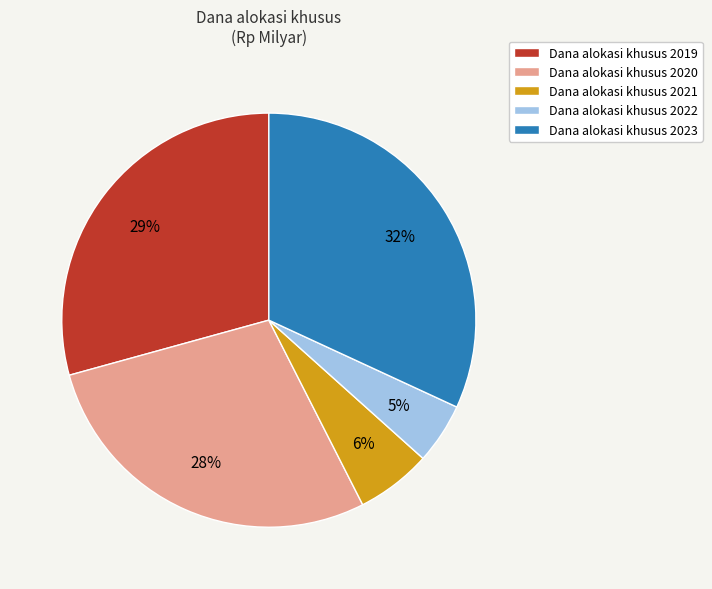

Which has a higher value, Dana alokasi khusus 2023 or Dana alokasi khusus 2020?

Dana alokasi khusus 2023